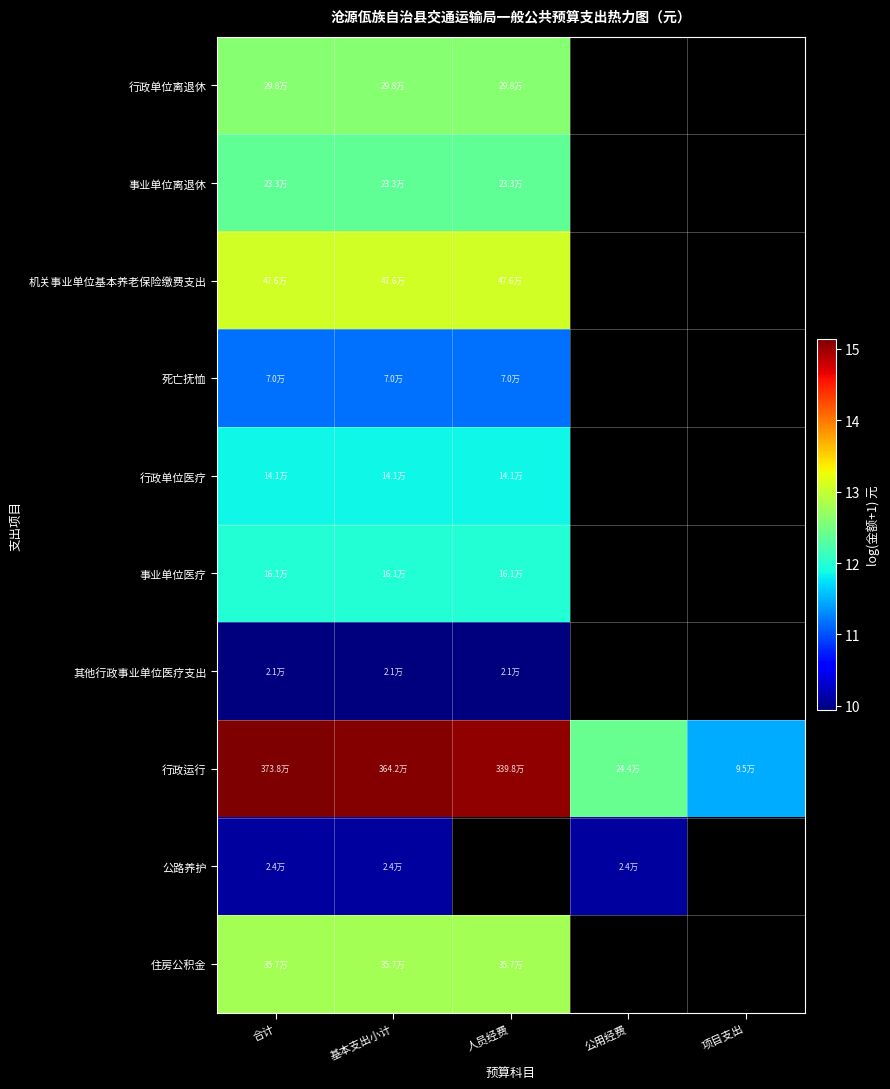

True or false: 机关事业单位基本养老保险缴费支出 has a value of 13.1 at 合计.

True